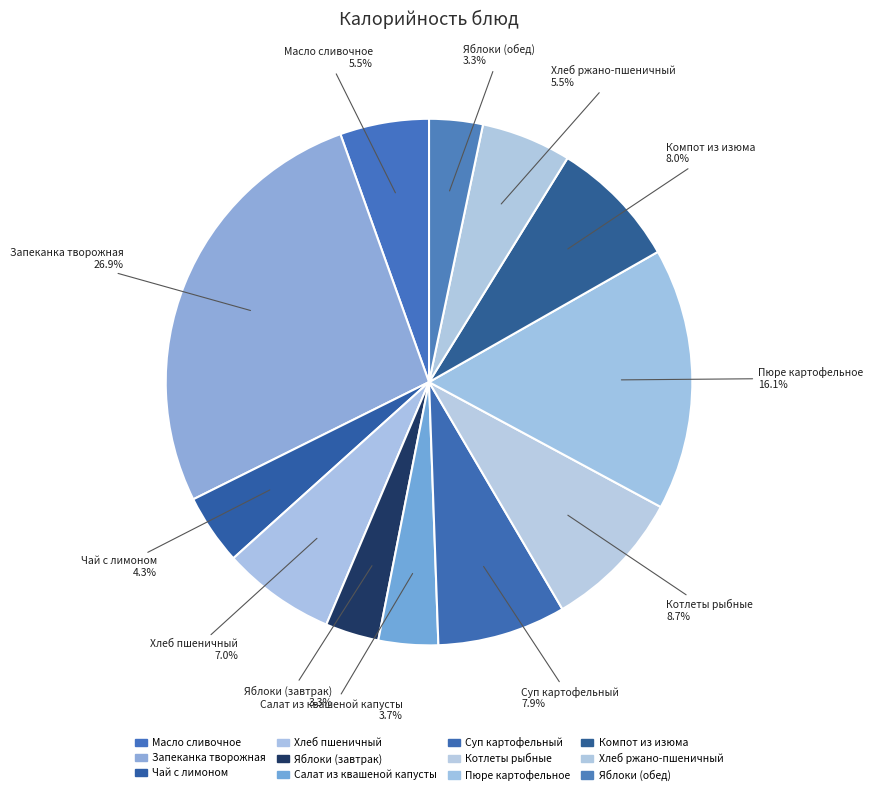

What is the ratio of the value at Яблоки (обед) to the value at Суп картофельный?

0.4